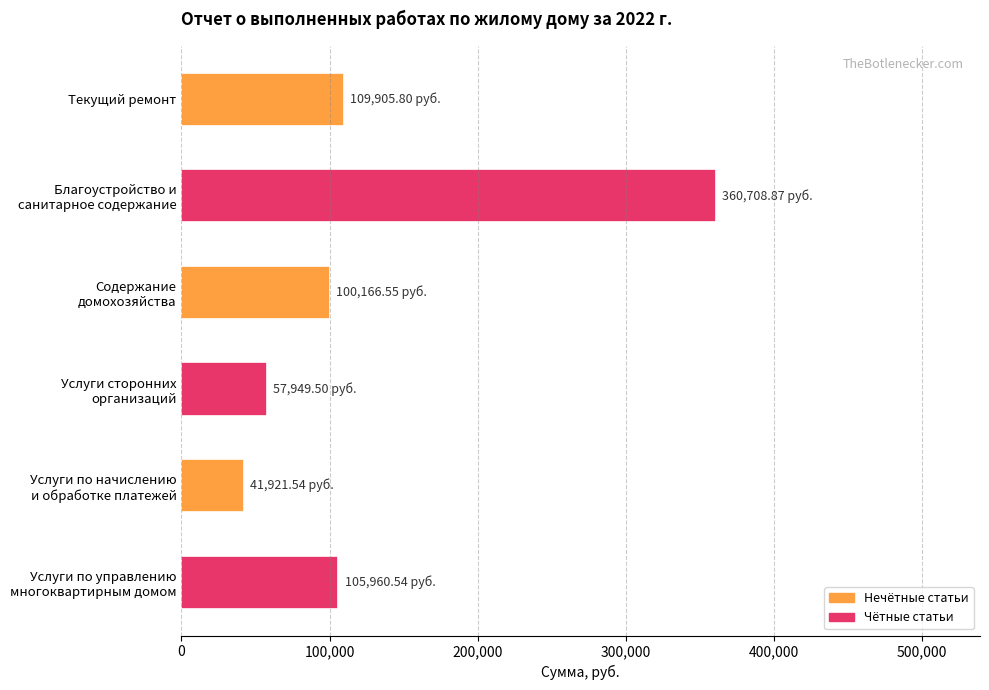

What is the difference between the maximum and minimum values?

318787.3